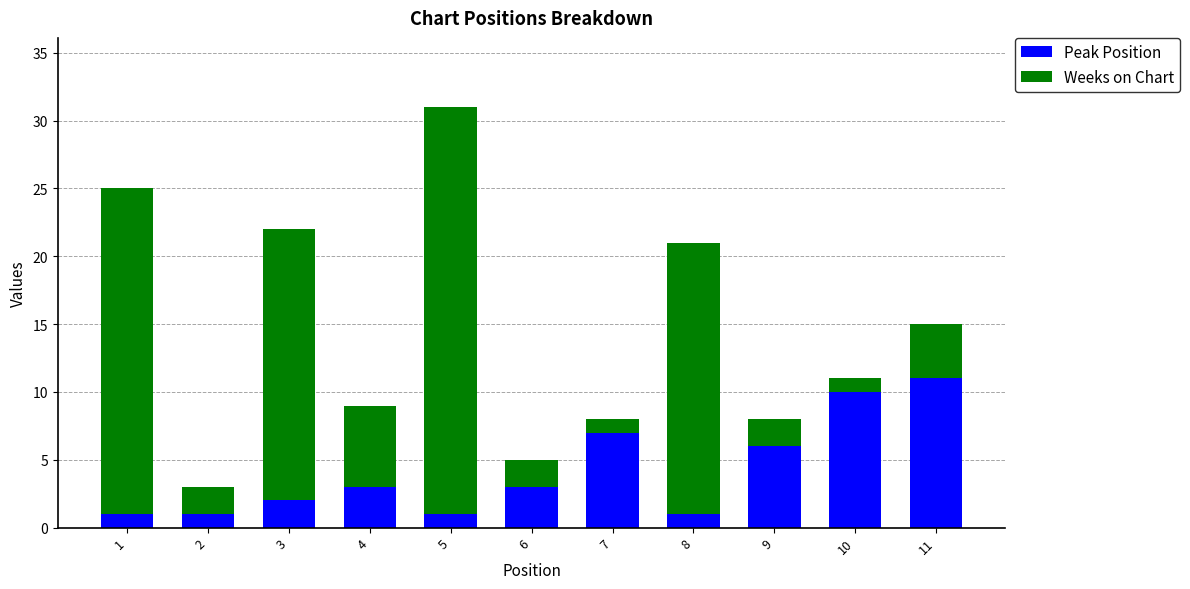

How many Peak Position values are between 1 and 7?

9